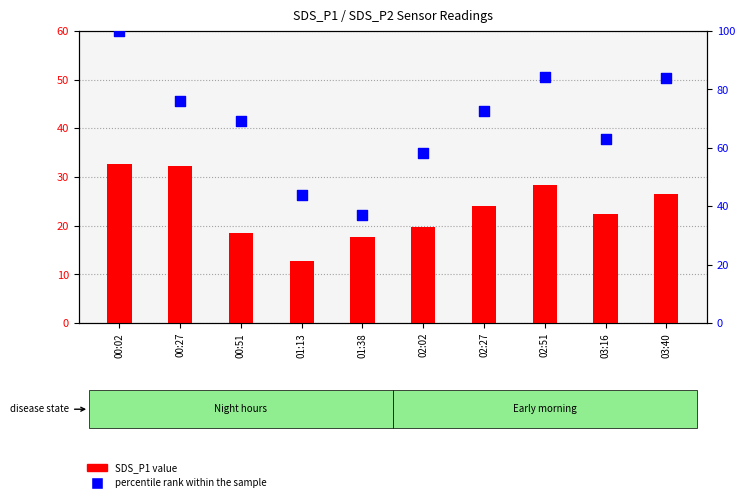

Which series contains the lowest Y value?

SDS_P1 value